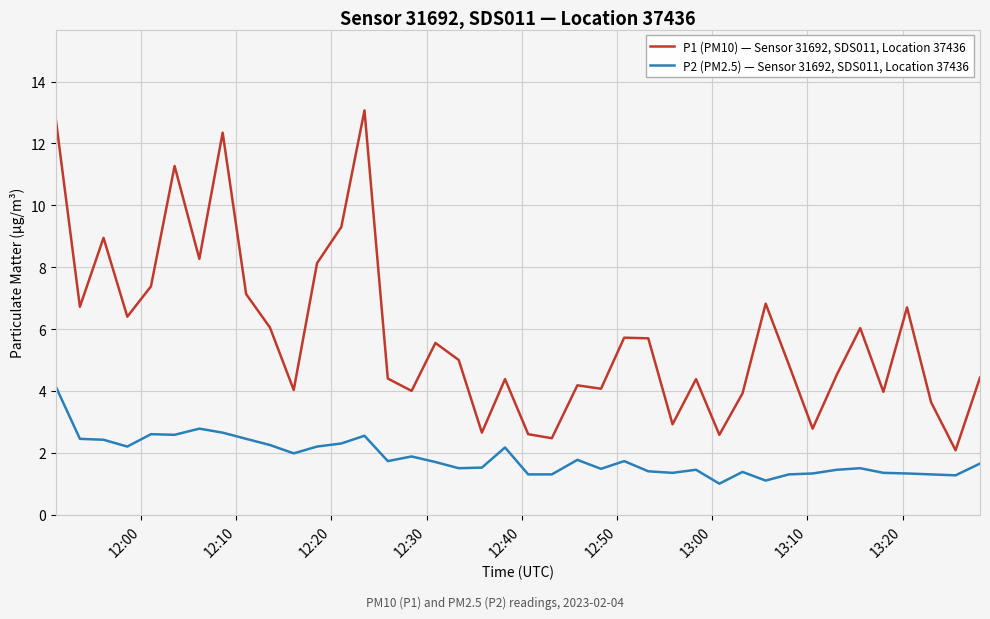

True or false: P2 (PM2.5) — Sensor 31692, SDS011, Location 37436 and P1 (PM10) — Sensor 31692, SDS011, Location 37436 cross at least once.

False